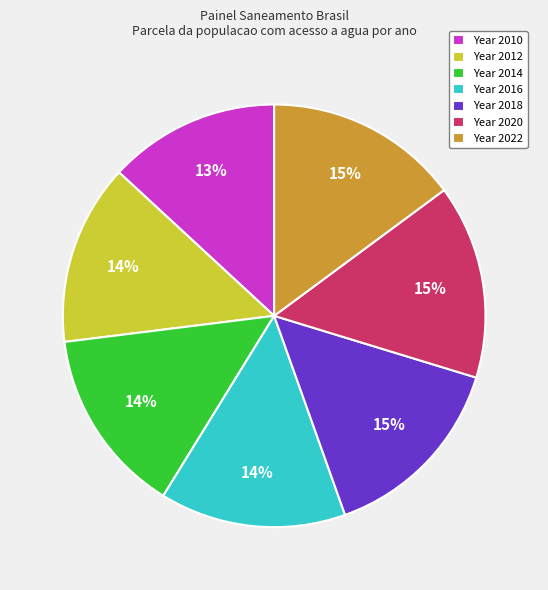

To the nearest percent, what is the difference between the largest and smallest slice percentages?

2%